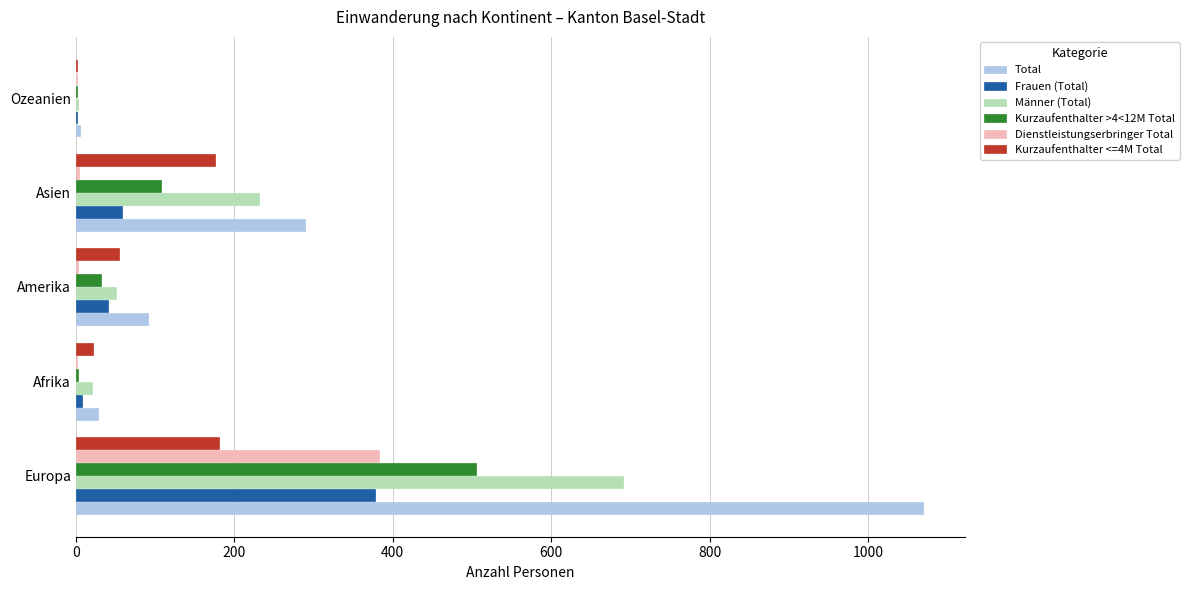

Which series has the largest total across all categories?

Total